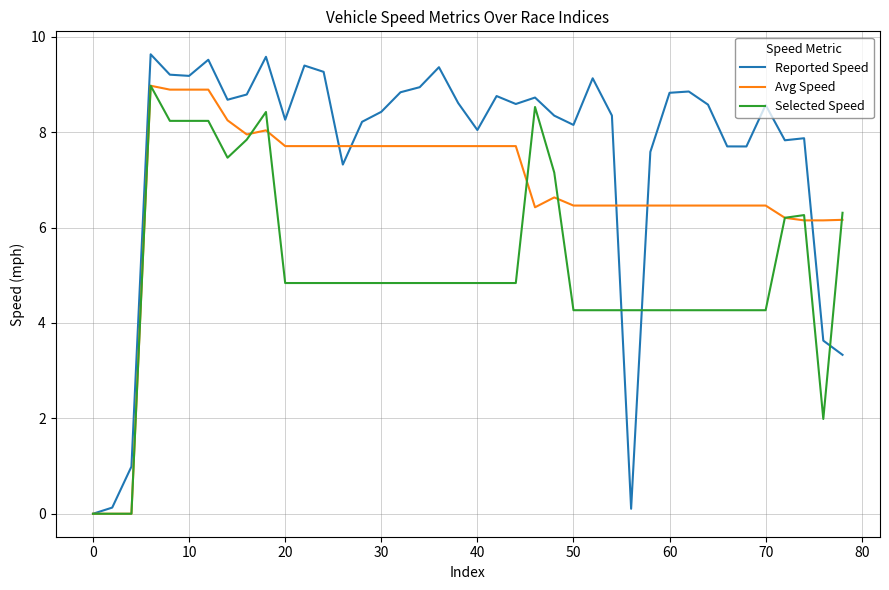

Which series has the largest total across all categories?

Reported Speed